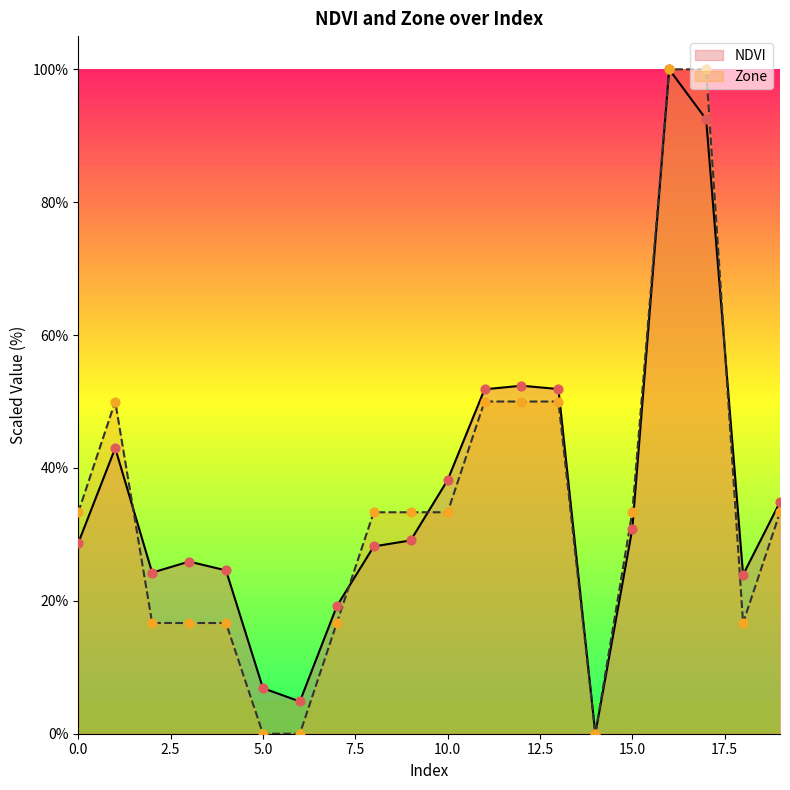

What are all the series names shown in the legend?

NDVI, Zone